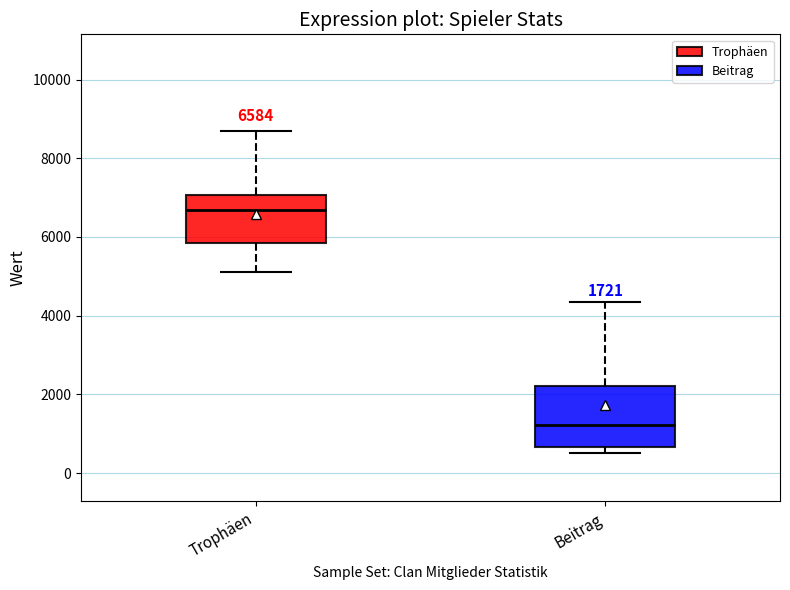

Which box is the tallest, from its lower edge to its upper edge?

Beitrag